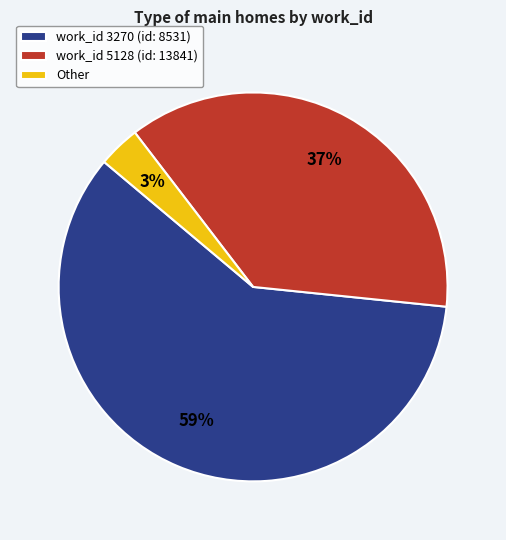

Which slice represents more than half of the pie?

work_id 3270 (id: 8531)